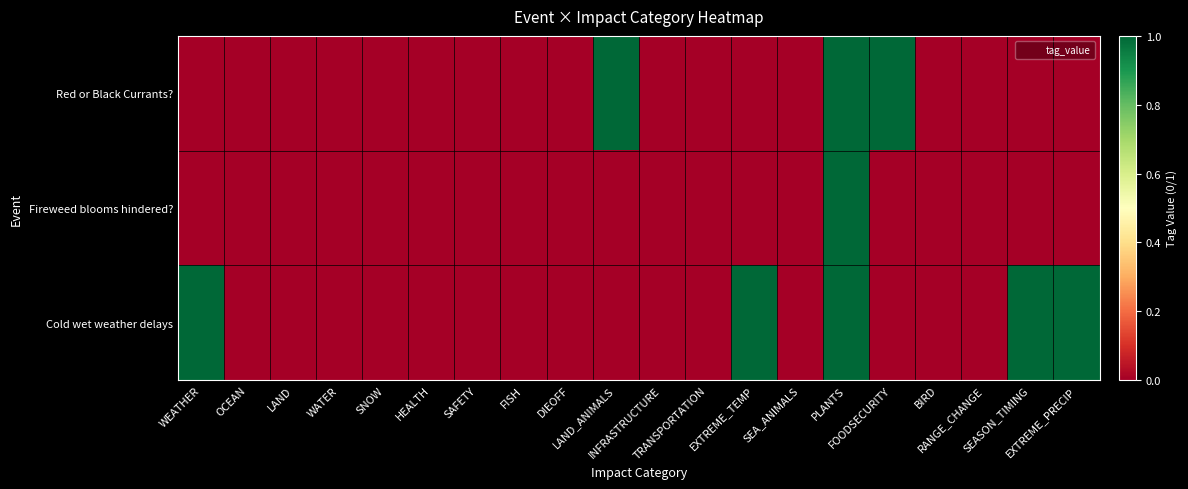

At PLANTS, list the series in order from smallest to largest.

Red or Black Currants?, Fireweed blooms hindered?, Cold wet weather delays